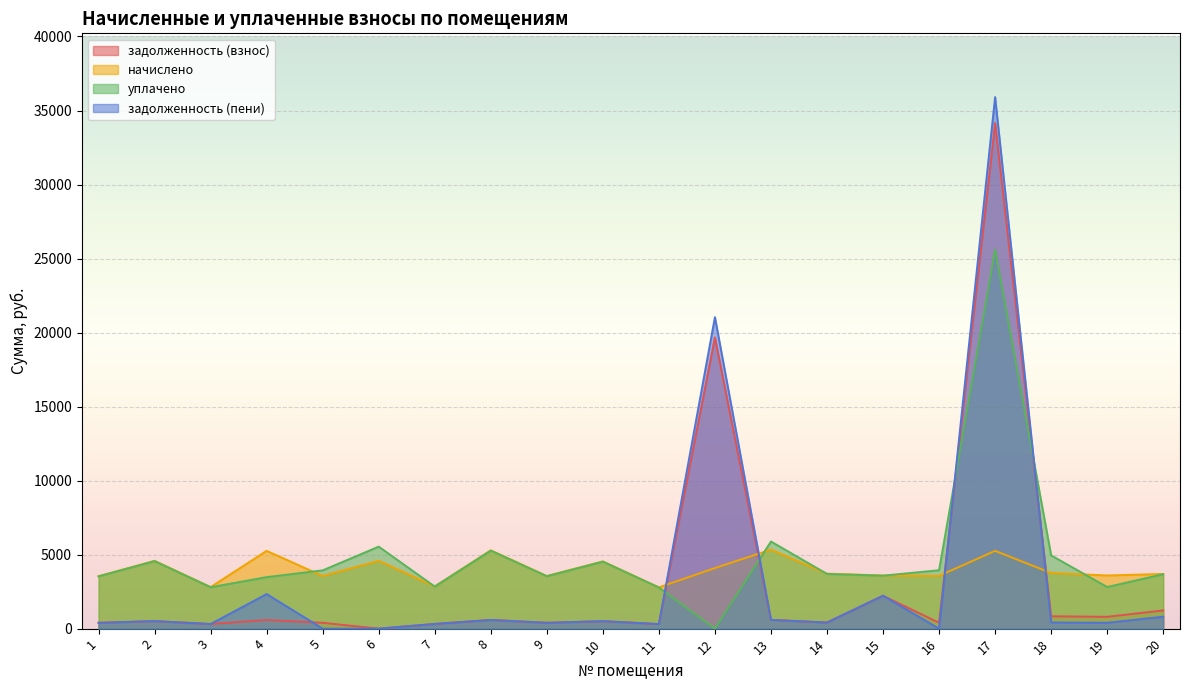

What are all the series names shown in the legend?

задолженность (взнос), начислено, уплачено, задолженность (пени)